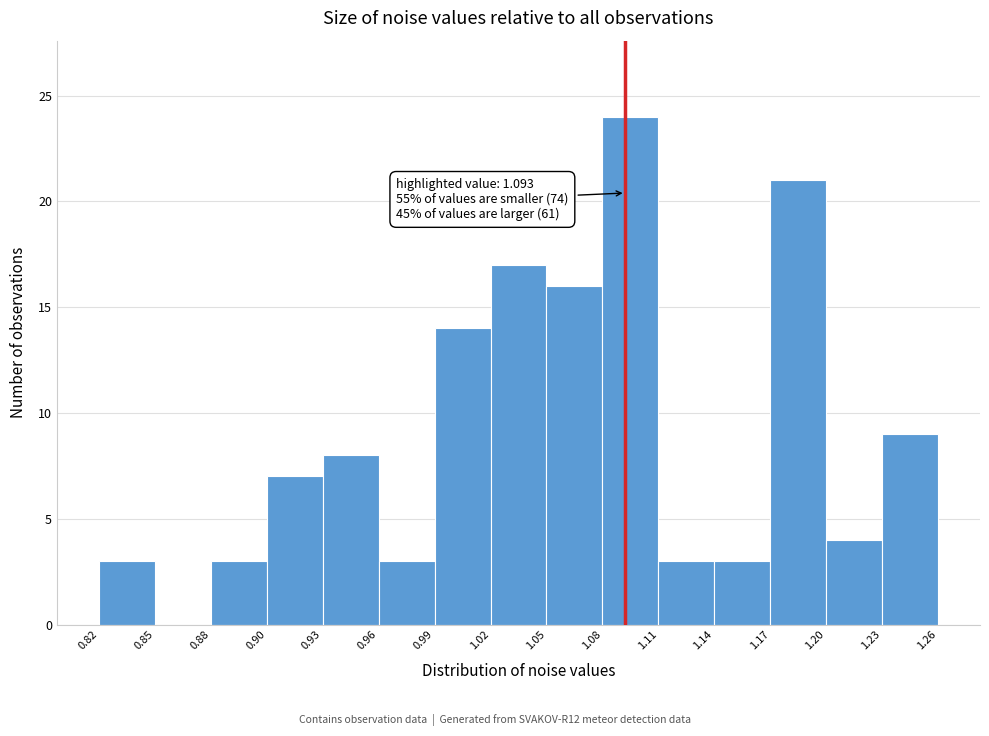

Reading left to right, transcribe all the data shown in this chart.

0.82=3	0.85=0	0.88=3	0.90=7	0.93=8	0.96=3	0.99=14	1.02=17	1.05=16	1.08=24	1.11=3	1.14=3	1.17=21	1.20=4	1.23=9